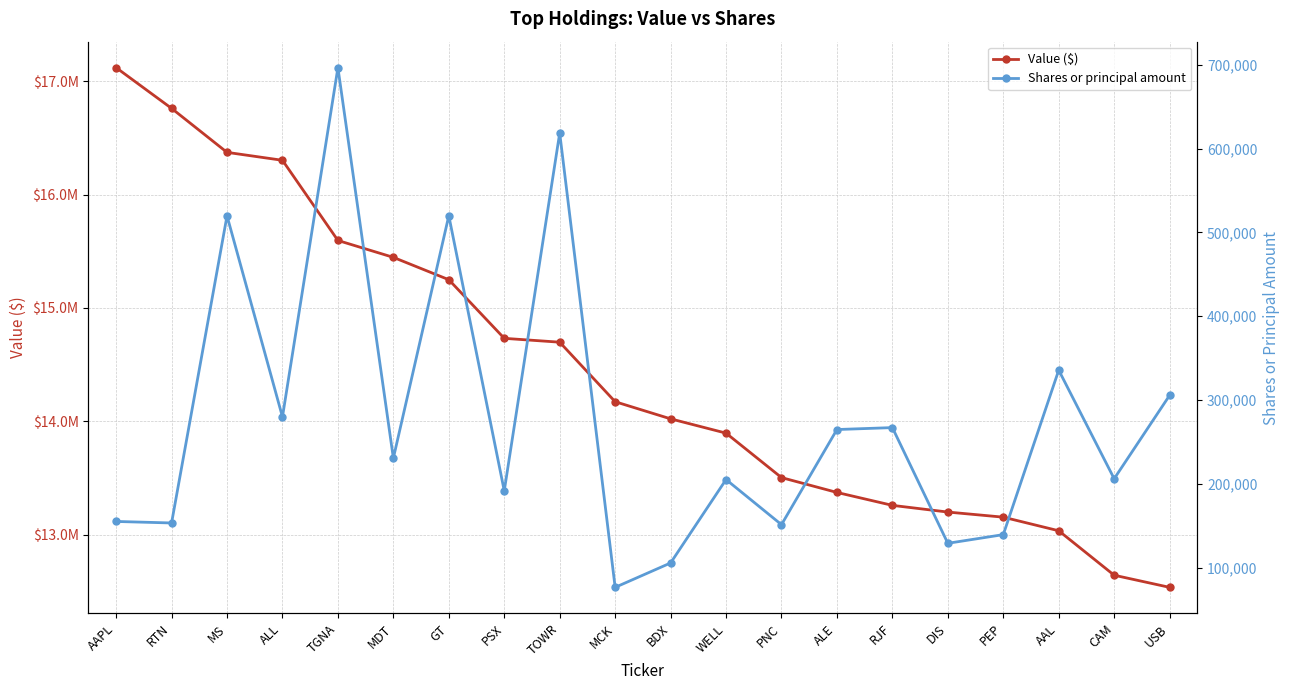

Does the chart display data point markers on the line(s)?

Yes